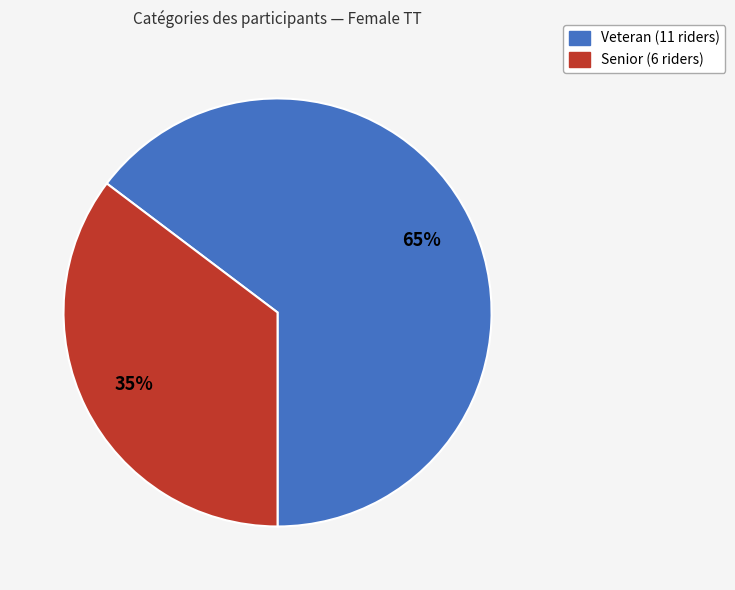

How many slices are in this pie chart?

2